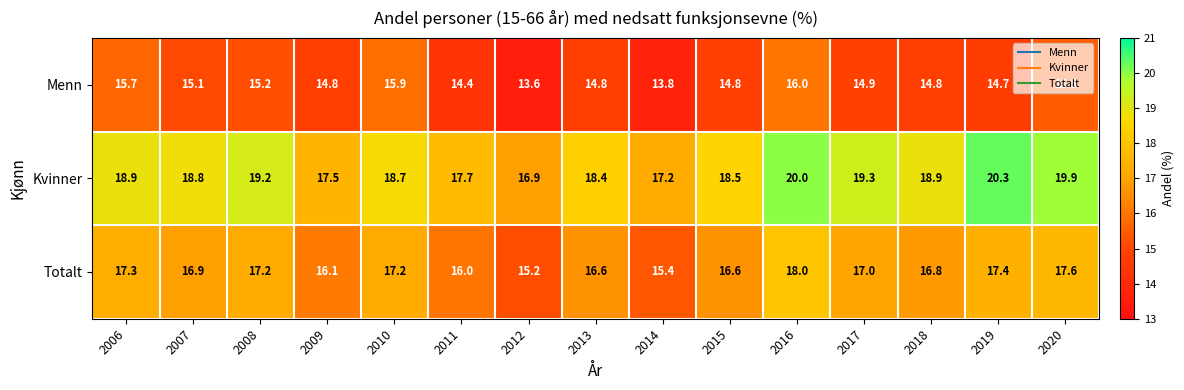

How many series are shown in this chart?

3